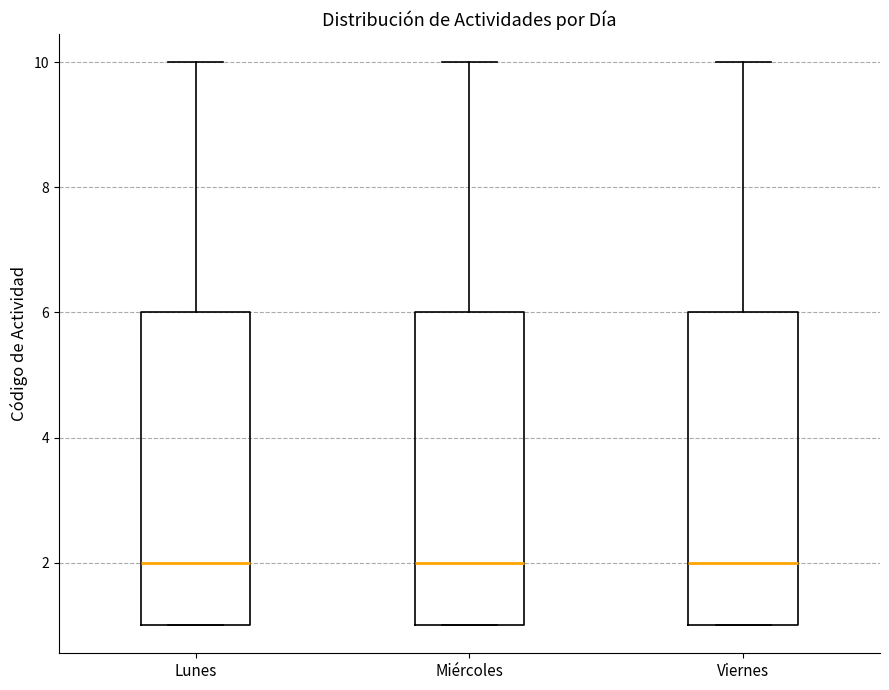

Where is the lower edge of the box for Lunes on the y-axis? The values are not printed on the chart, so give them approximately, as read against the axis.

1